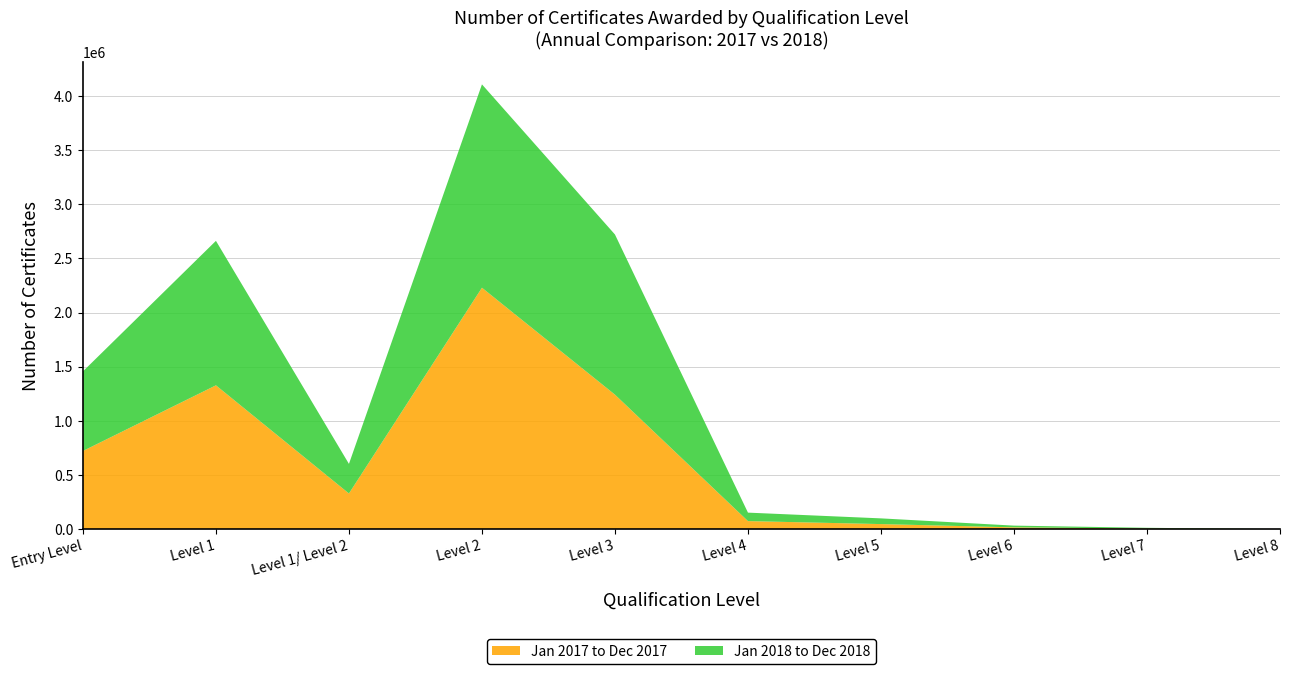

Reading left to right, what are all the values shown in this chart?

Jan 2017 to Dec 2017: Entry Level=722150	Level 1=1328360	Level 1/ Level 2=329715	Level 2=2229485	Level 3=1242150	Level 4=74685	Level 5=47140	Level 6=16960	Level 7=5900	Level 8=175
Jan 2018 to Dec 2018: Entry Level=734815	Level 1=1333815	Level 1/ Level 2=273155	Level 2=1877485	Level 3=1478655	Level 4=78230	Level 5=52680	Level 6=16020	Level 7=6985	Level 8=170